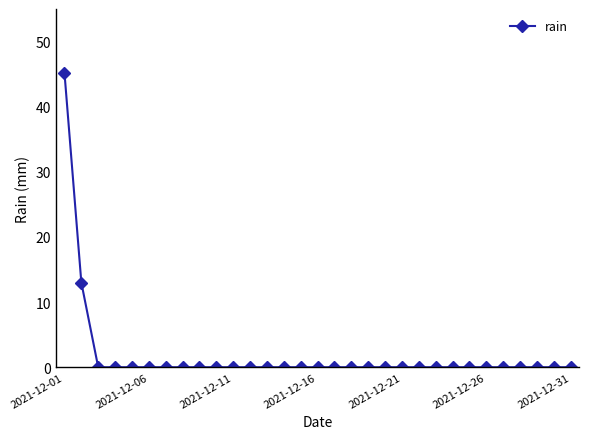

What is the greatest value displayed?

45.2